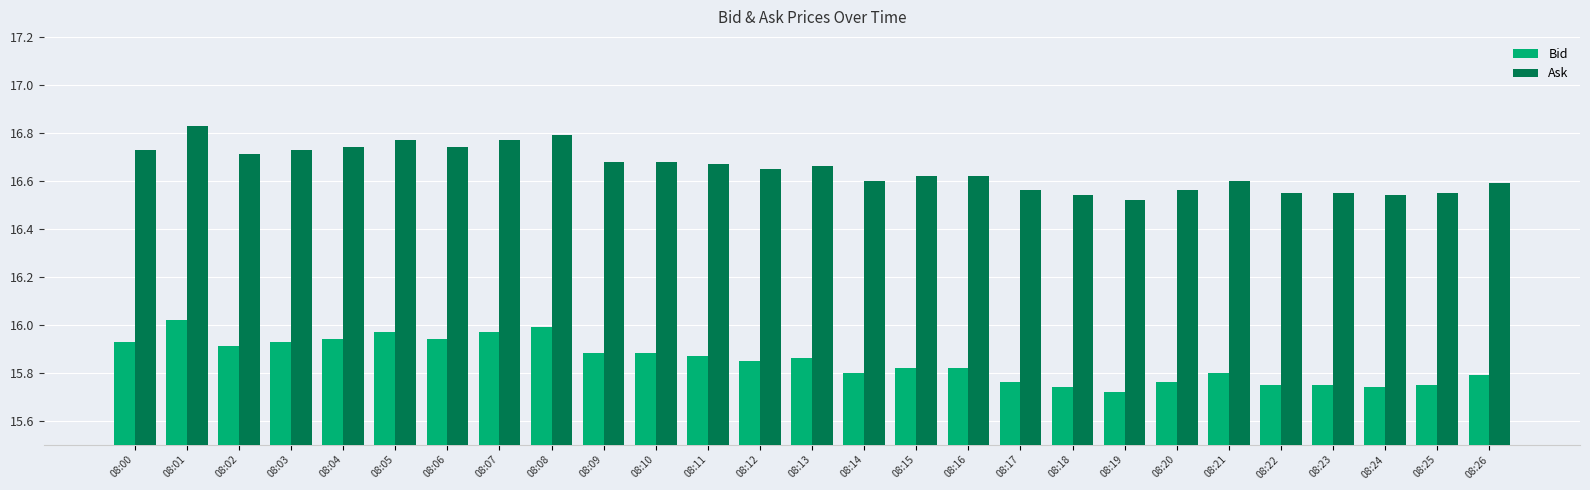

What is the difference between the highest and lowest values at 08:19?

0.8